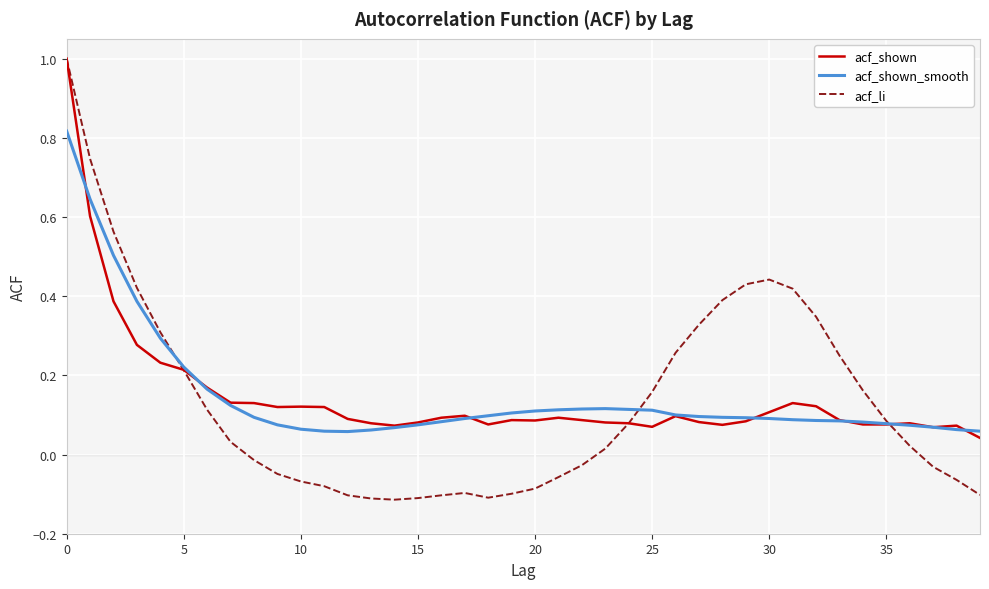

Is this an area chart (filled region under the line)?

No